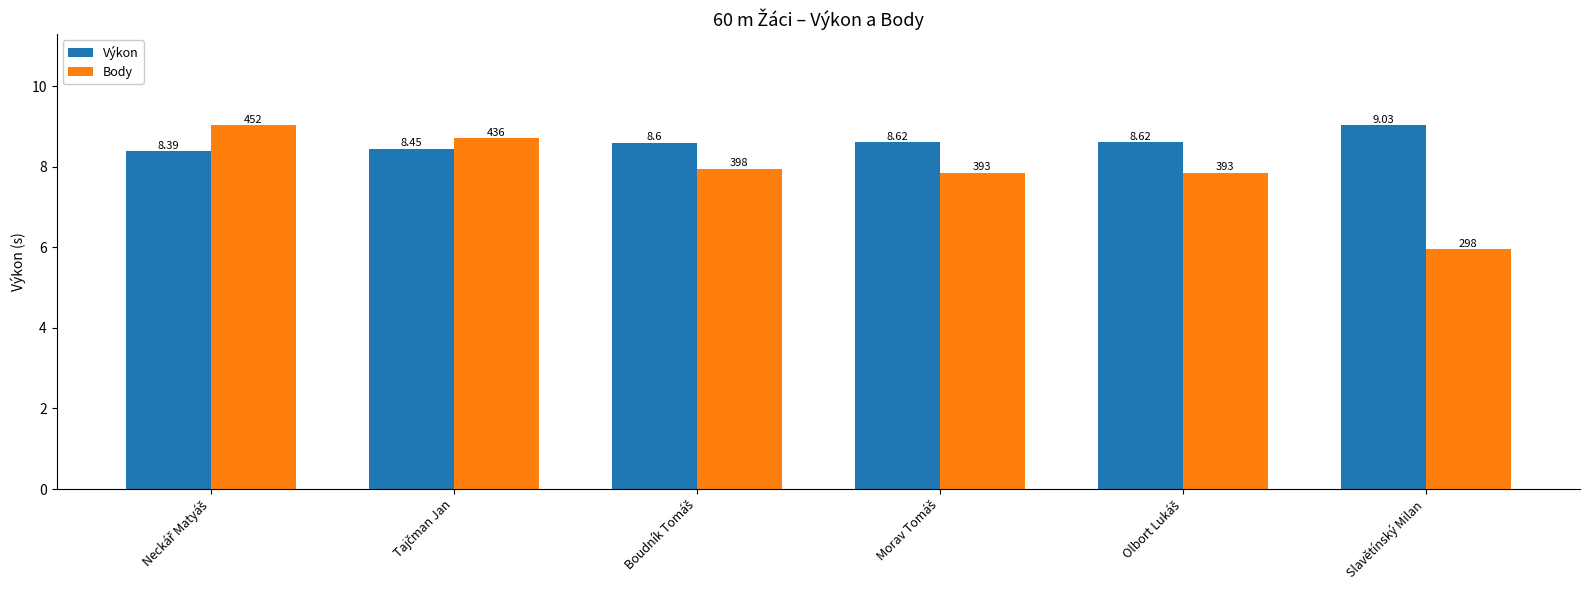

What is the value of the Výkon bar at the 3rd from the left?

8.6